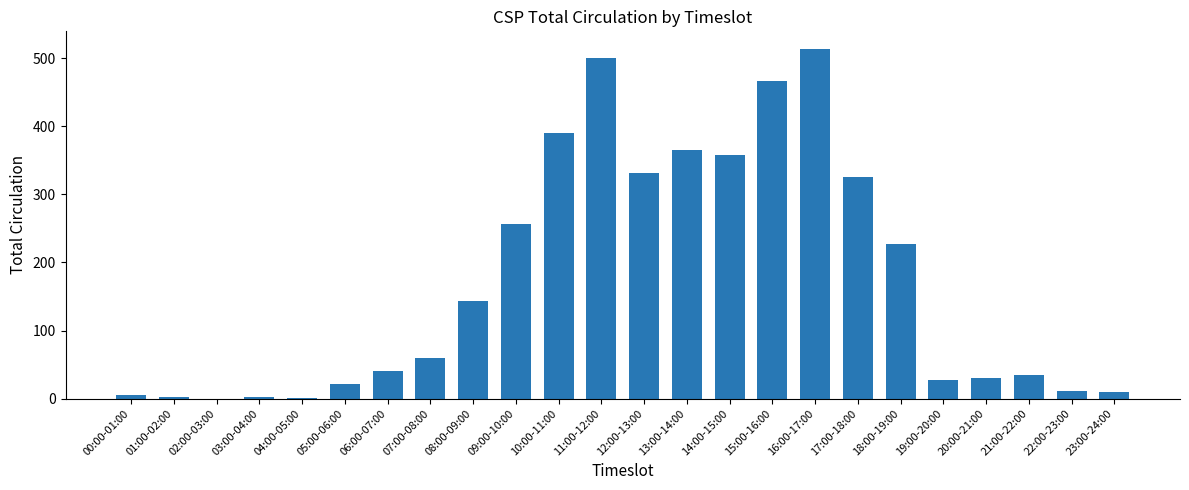

Approximately how many times larger is the value at 18:00-19:00 compared to 09:00-10:00?

0.9